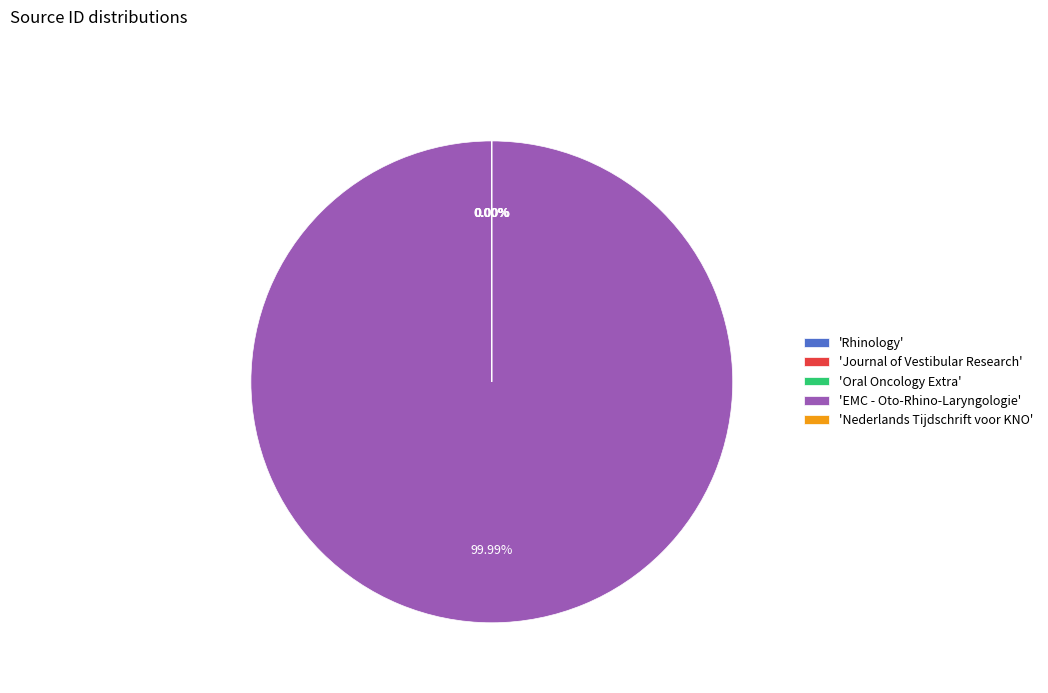

What is the largest slice in the pie chart?

EMC - Oto-Rhino-Laryngologie